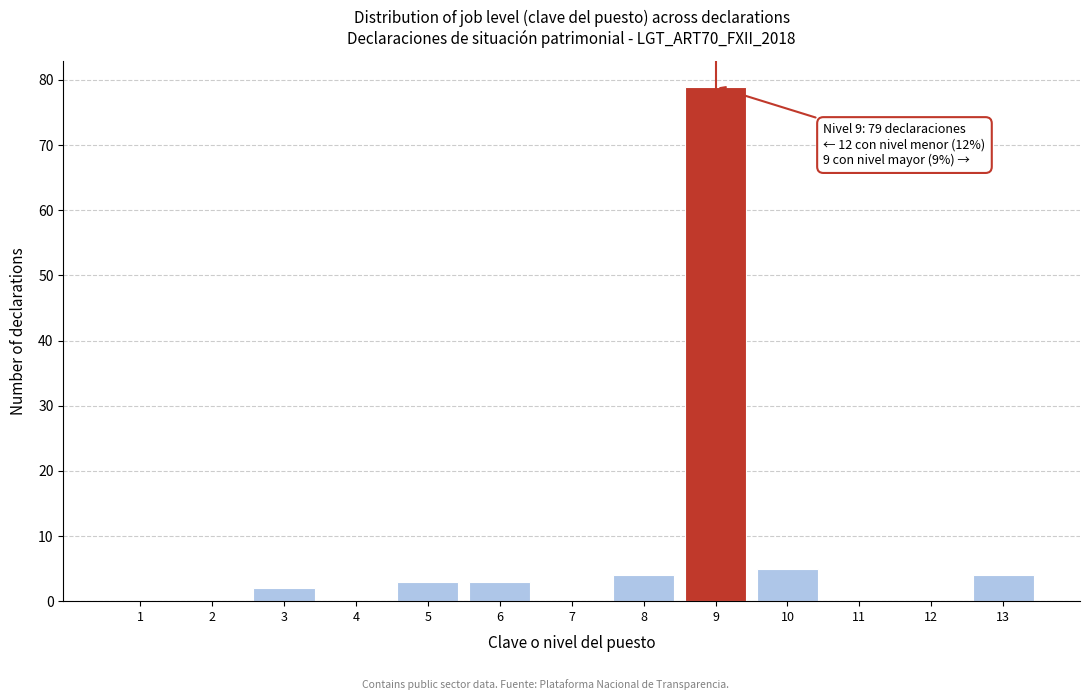

Reading left to right, list all the values displayed in this chart.

1=0	2=0	3=2	4=0	5=3	6=3	7=0	8=4	9=79	10=5	11=0	12=0	13=4